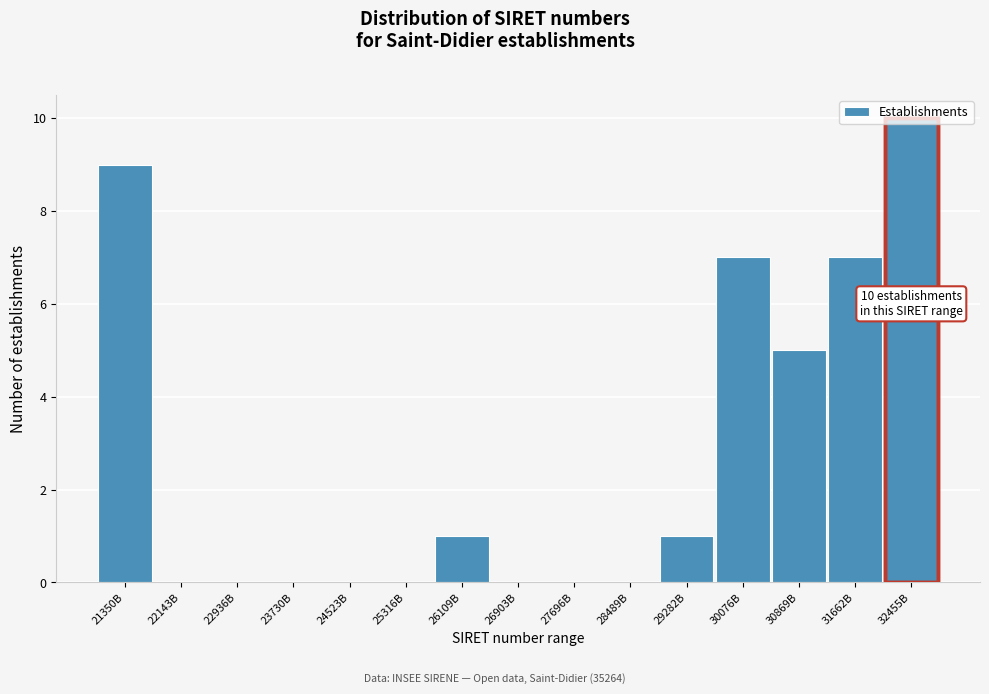

What is the sum of all values?

40